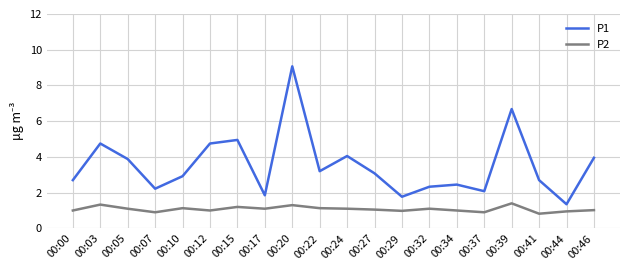

What is the spread (max minus min) of values at 00:20?

7.8